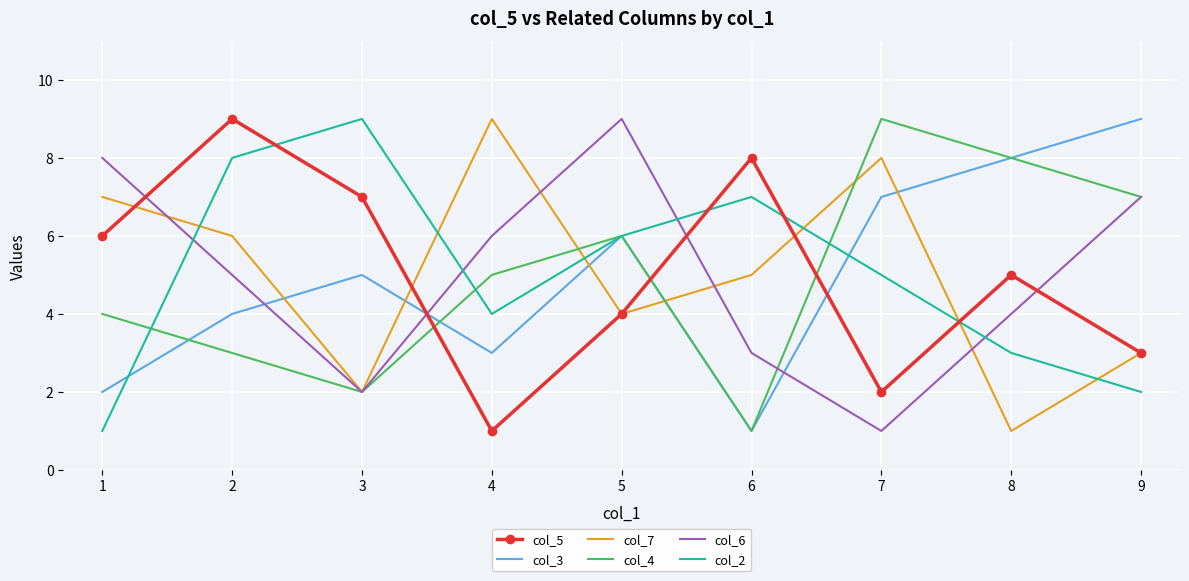

At 1, list the series in order from largest to smallest.

col_6, col_7, col_5, col_4, col_3, col_2